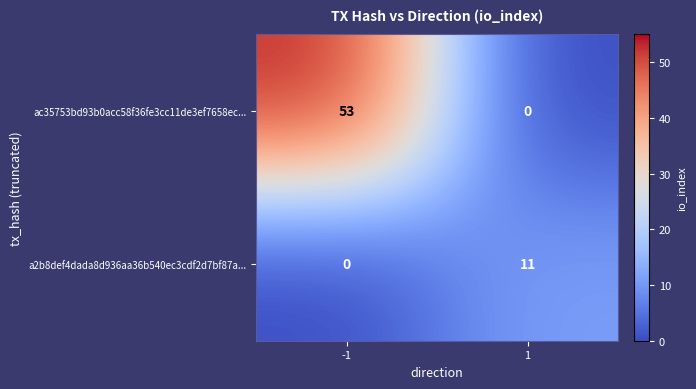

True or false: ac35753bd93b0acc58f36fe3cc11de3ef7658ec... has a value of 53 at -1.

True